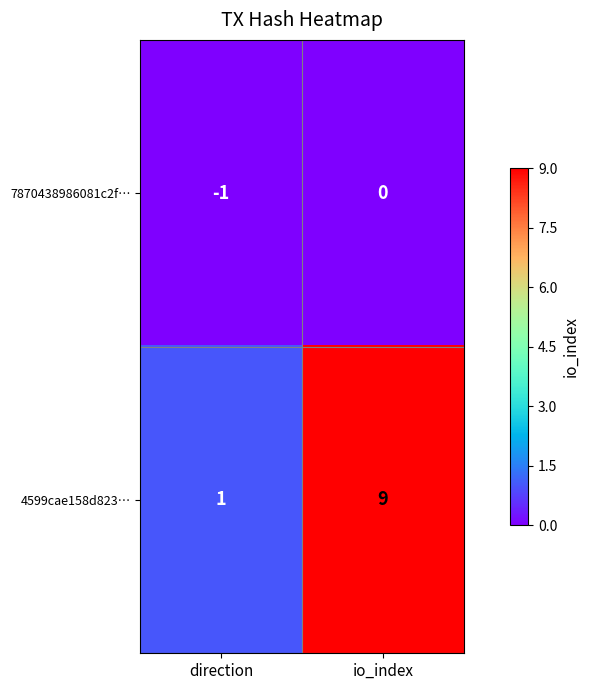

Is it true that 4599cae158d823… equals 9 at io_index?

True